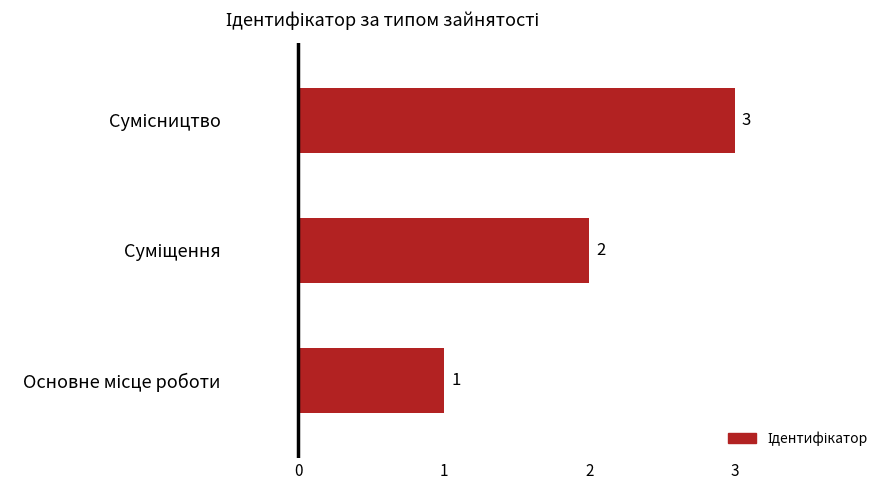

What is the sum of all values?

6